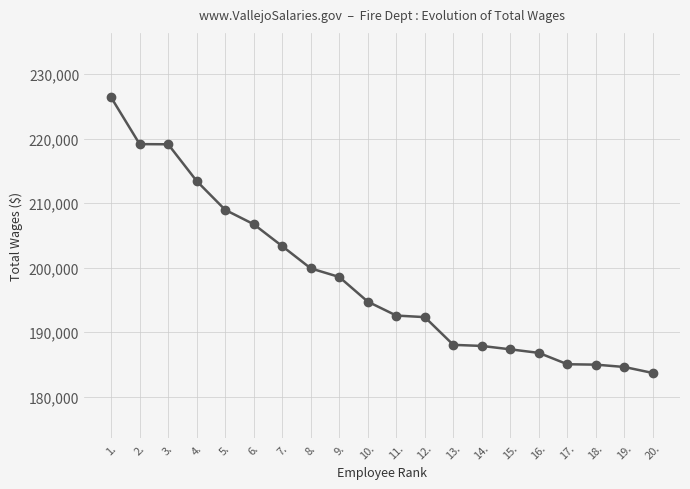

Which label corresponds to the smallest value in the chart?

20.